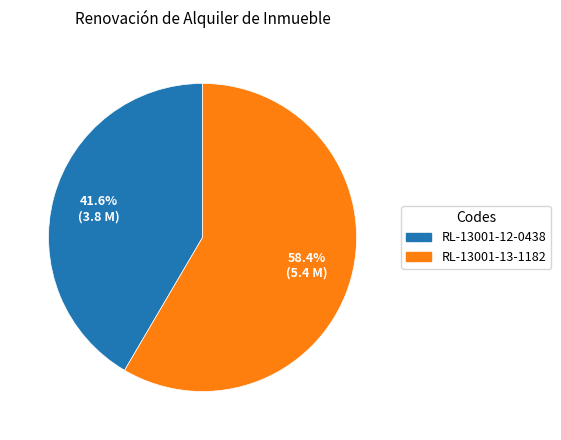

Count the number of slices in the pie.

2